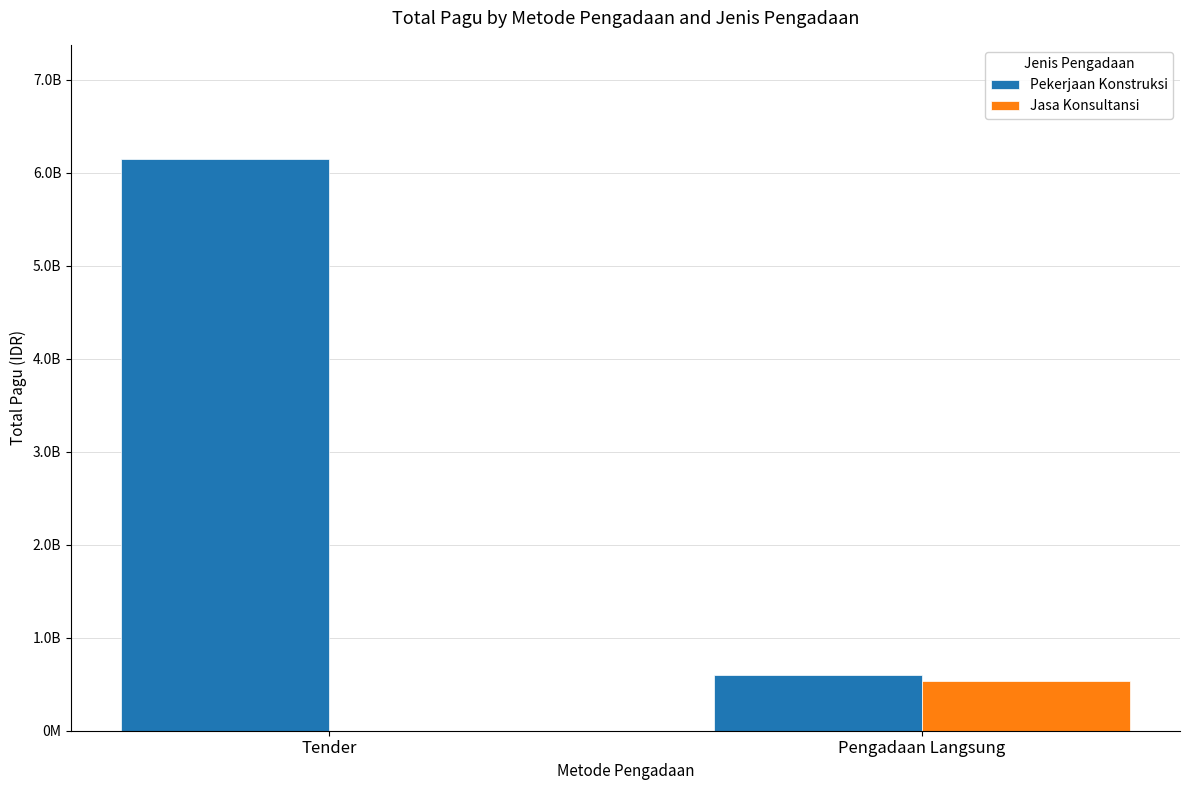

What are all the series names shown in the legend?

Pekerjaan Konstruksi, Jasa Konsultansi